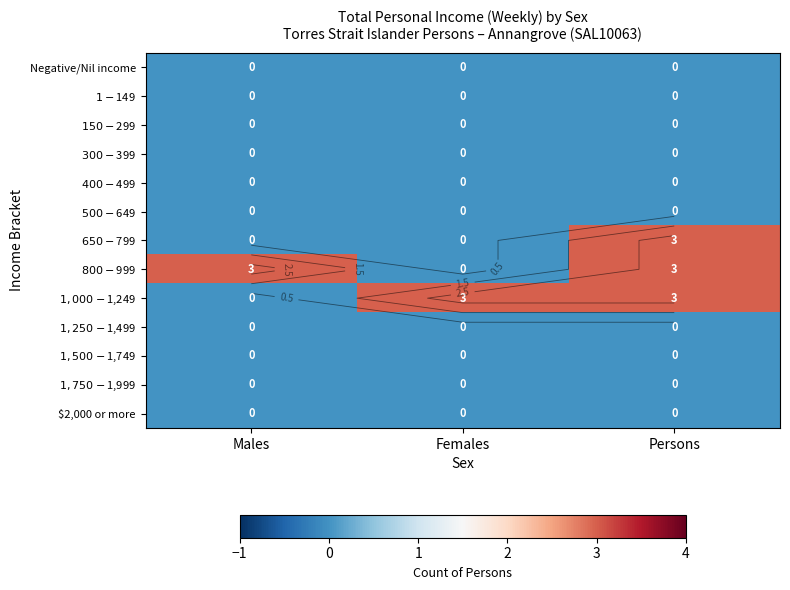

What is the spread (max minus min) of values at Males?

3